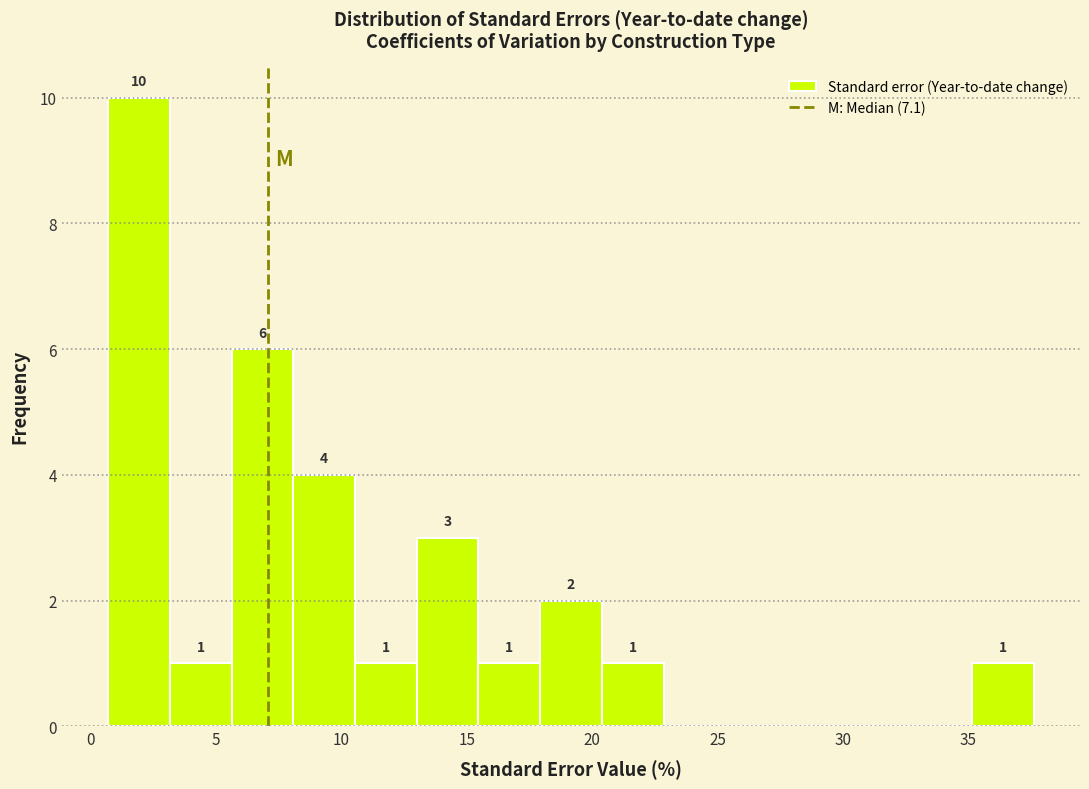

Which range on the x-axis has the tallest bar?

0.5 to 3.0